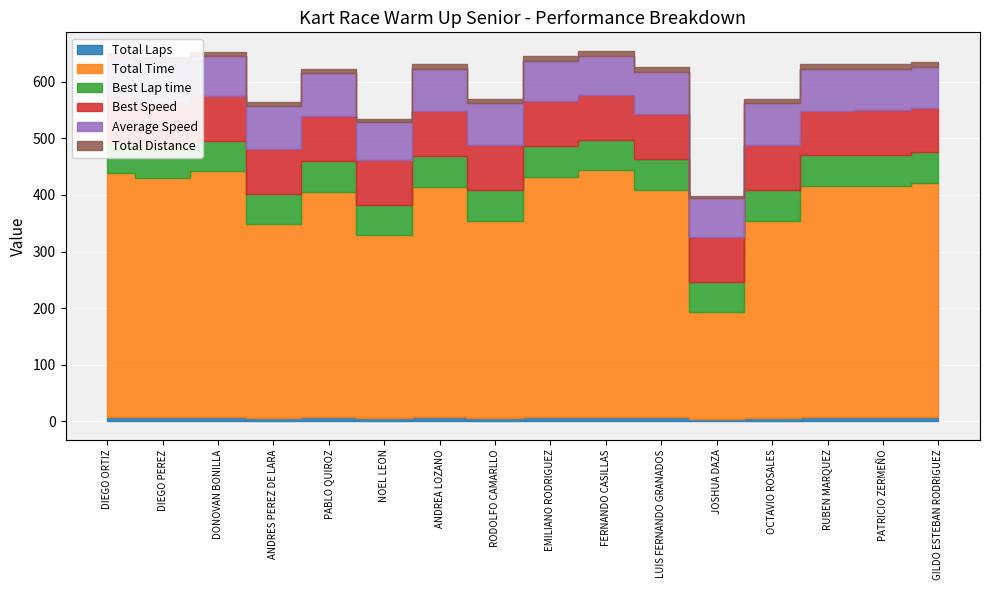

At which label is Best Lap time closest to 54?

DONOVAN BONILLA